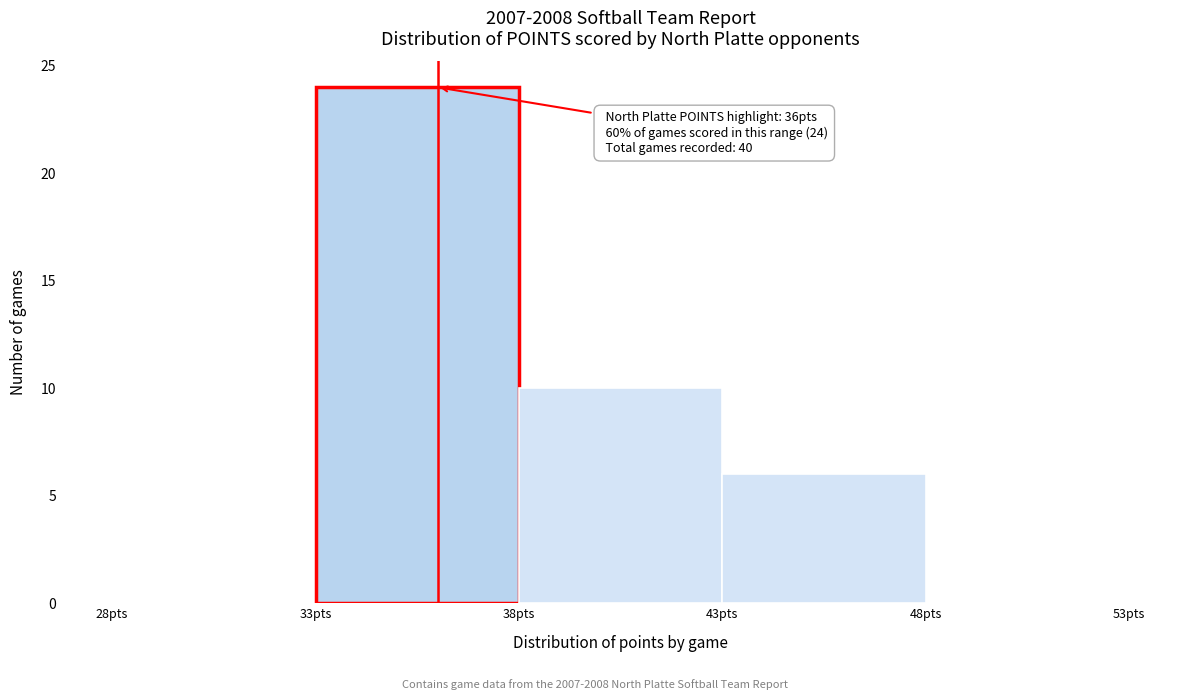

Which range on the x-axis has the tallest bar?

33 to 38